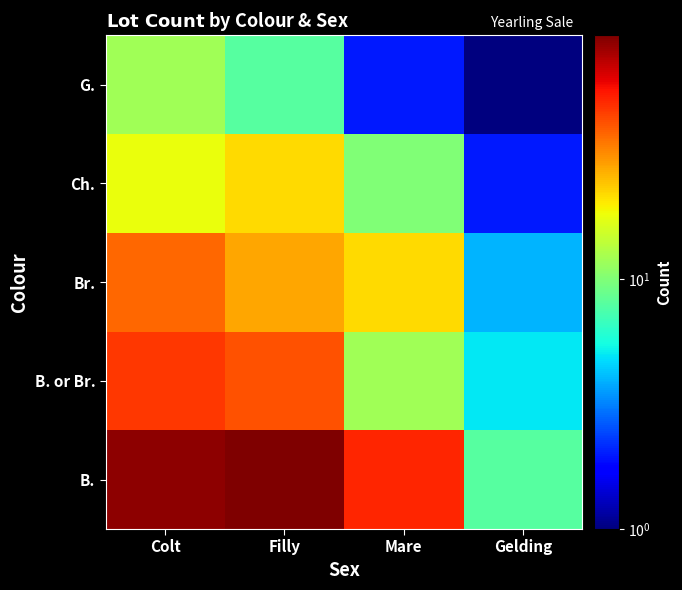

Reading left to right, what are all the values shown in this chart?

B.: Colt=89	Filly=95	Mare=52	Gelding=8
B. or Br.: Colt=48	Filly=42	Mare=12	Gelding=5
Br.: Colt=38	Filly=28	Mare=22	Gelding=4
Ch.: Colt=18	Filly=22	Mare=10	Gelding=2
G.: Colt=12	Filly=8	Mare=2	Gelding=1